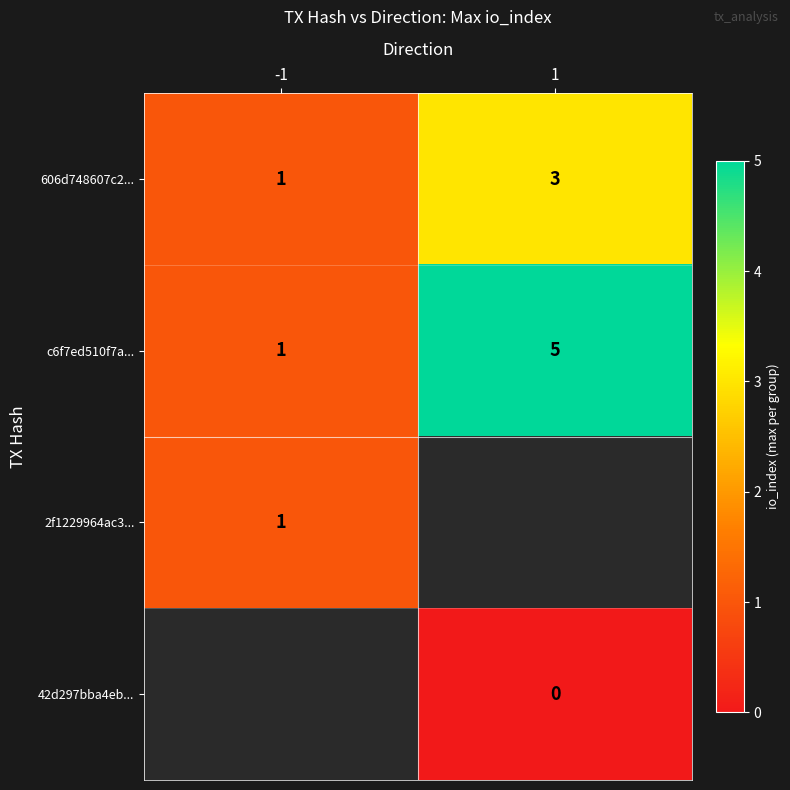

At which label does 606d748607c2... reach its peak?

1